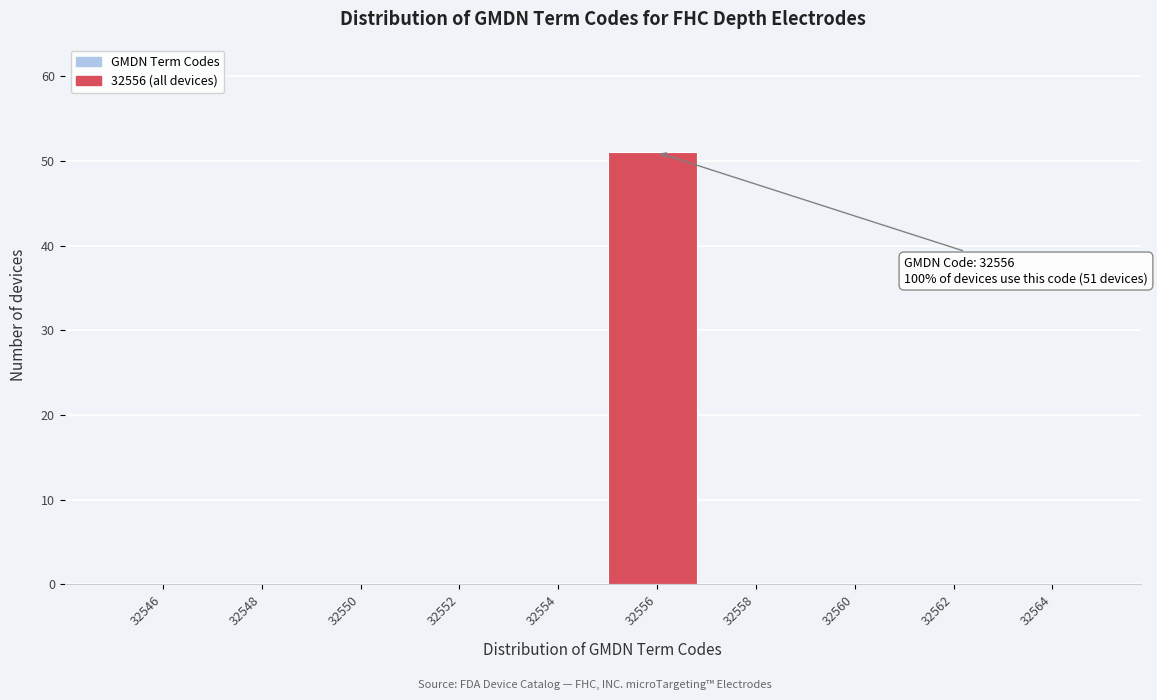

Reading left to right, extract all data points from this chart.

32546=0	32548=0	32550=0	32552=0	32554=0	32556=51	32558=0	32560=0	32562=0	32564=0